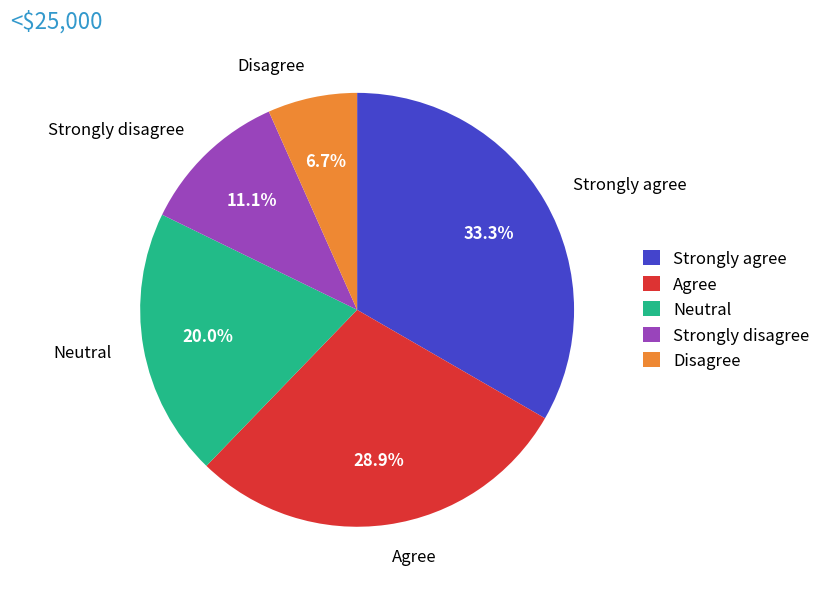

Is the sum of Disagree and Strongly disagree greater than half?

No